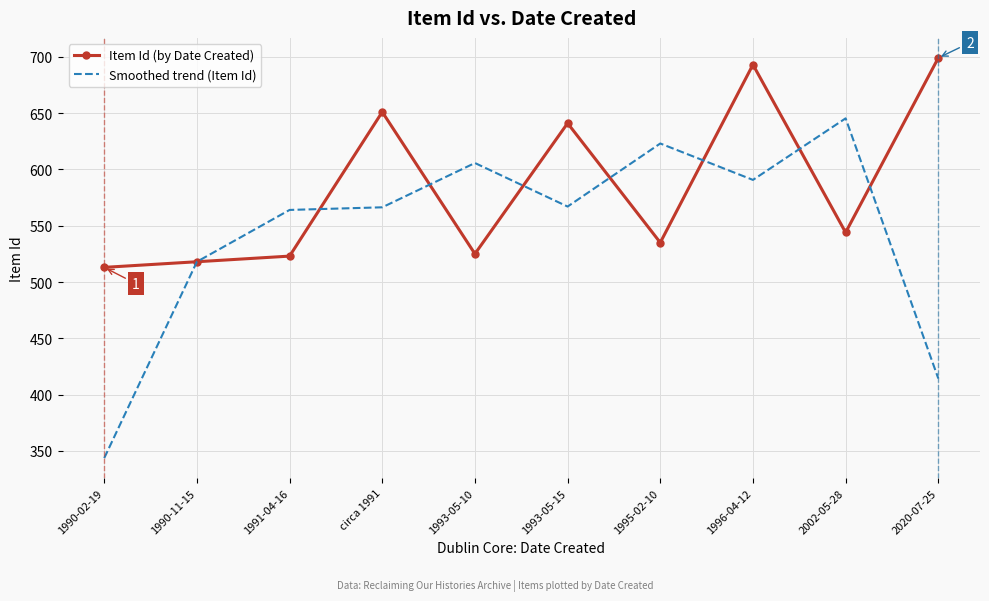

What is the approximate value of Item Id (by Date Created) at 1991-04-16?

523.0